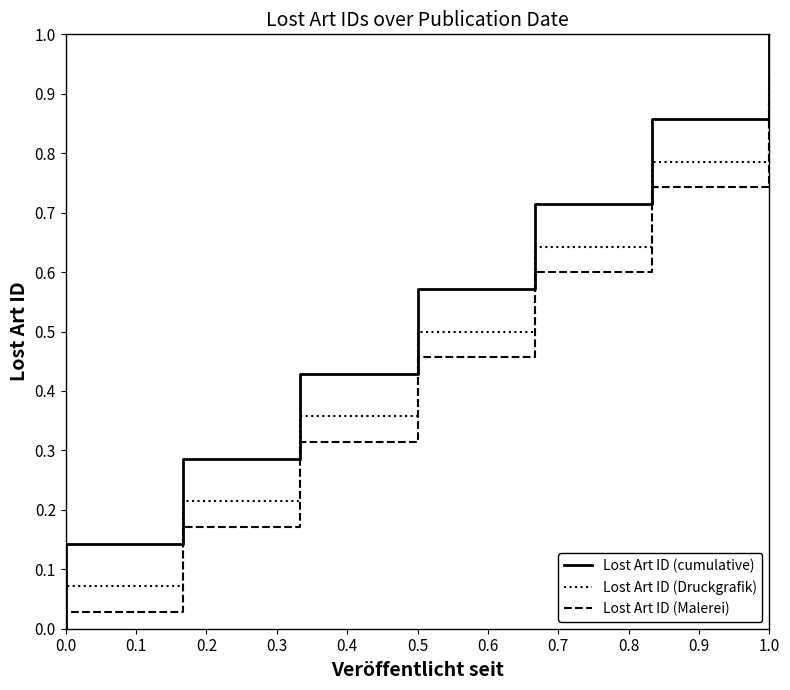

How many lines are shown in the chart?

3